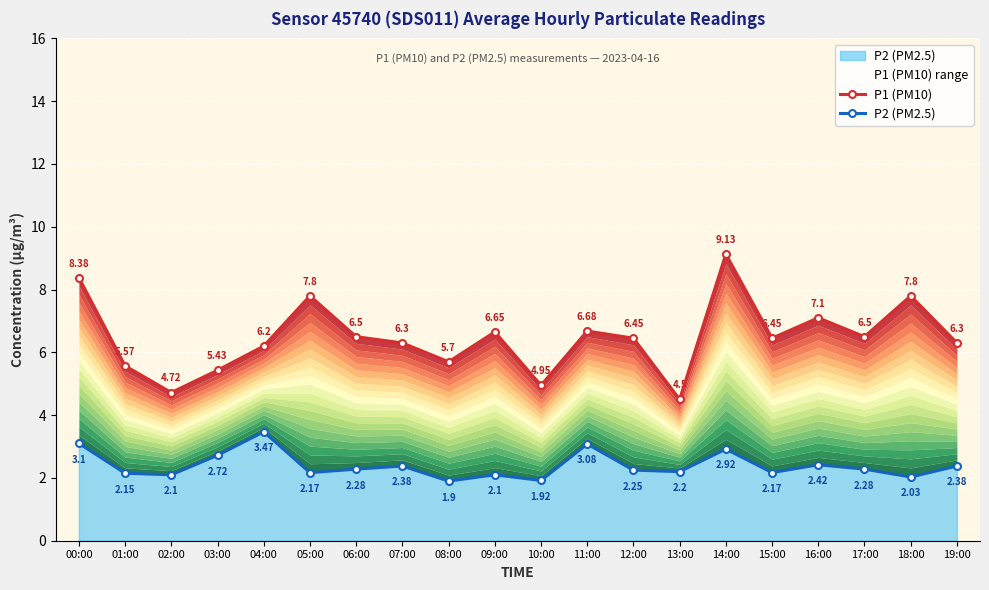

What are all the series names shown in the legend?

P1 (PM10), P2 (PM2.5)